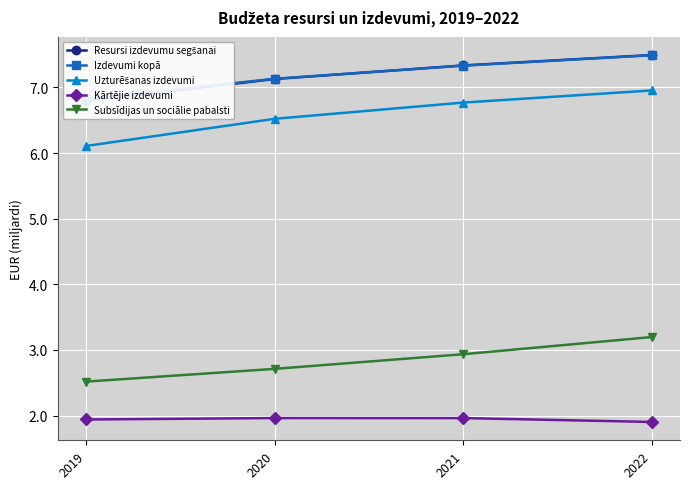

What is the sum of all Resursi izdevumu segšanai values?

28.8